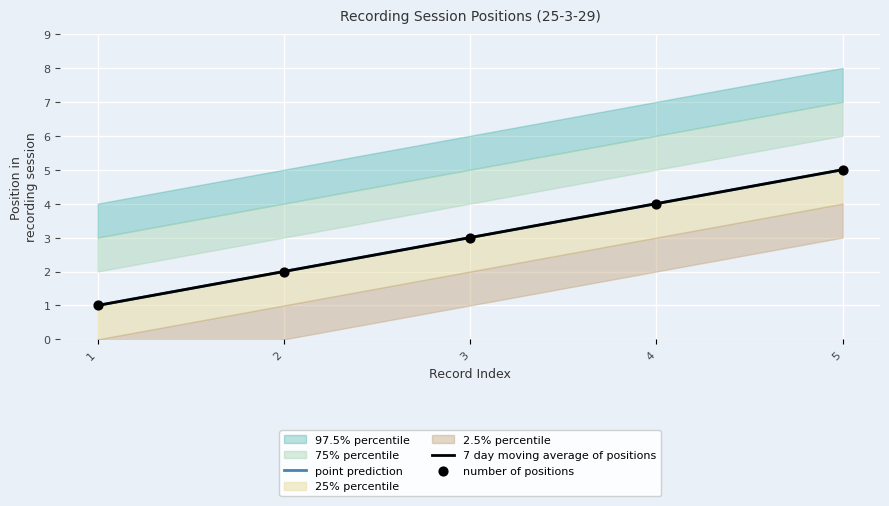

Which series has the largest Y range (max minus min)?

point prediction